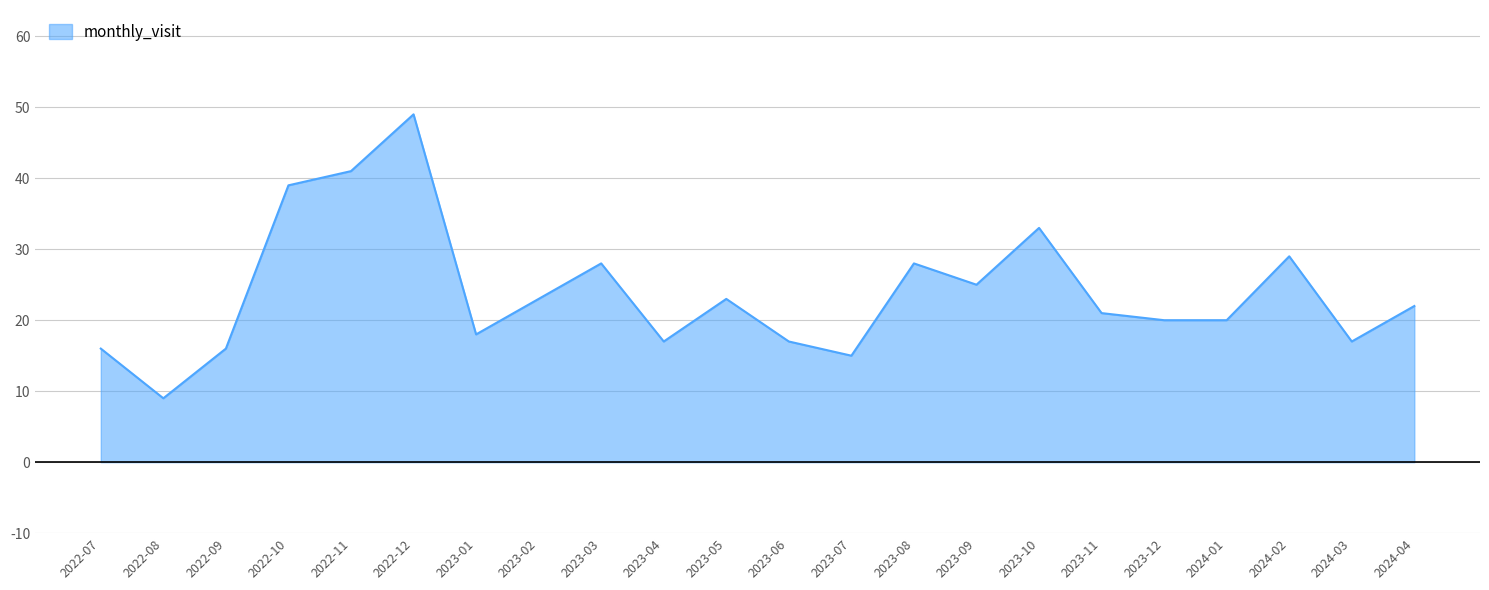

The value at 2023-08 is 28. True or false?

True